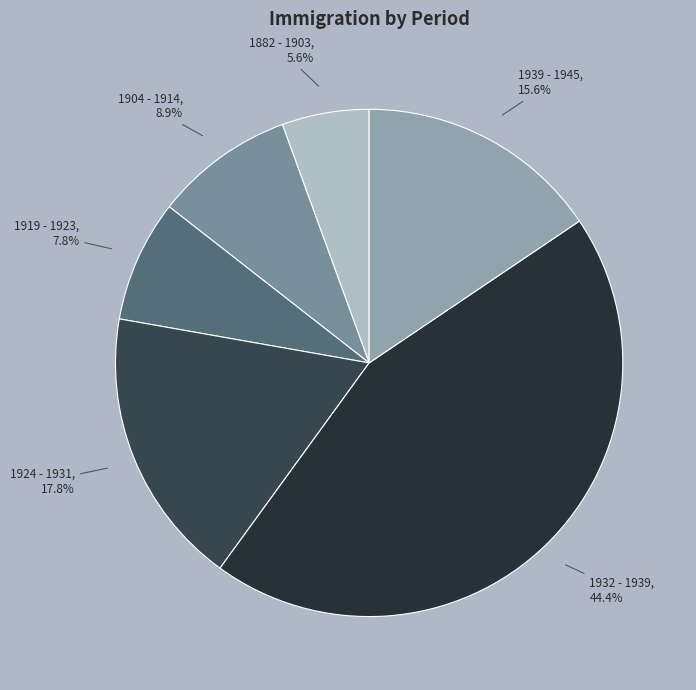

Count the number of slices in the pie.

6